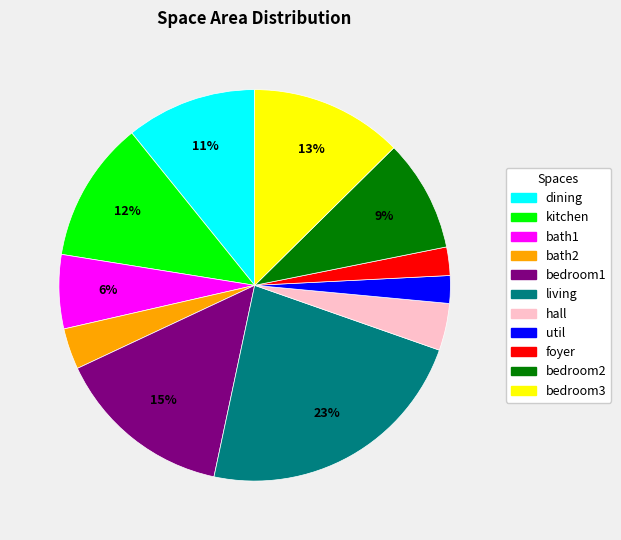

Does any single category account for the majority?

No